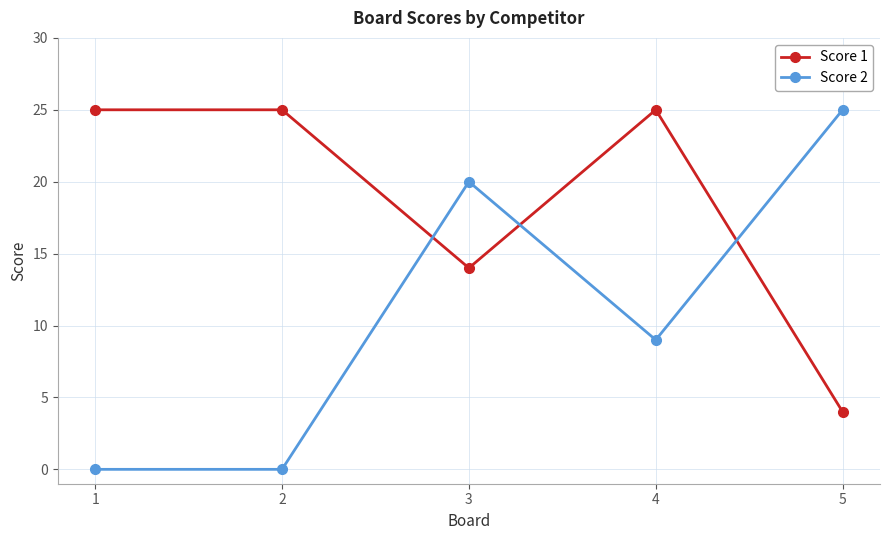

At 1, list the series in order from smallest to largest.

Score 2, Score 1